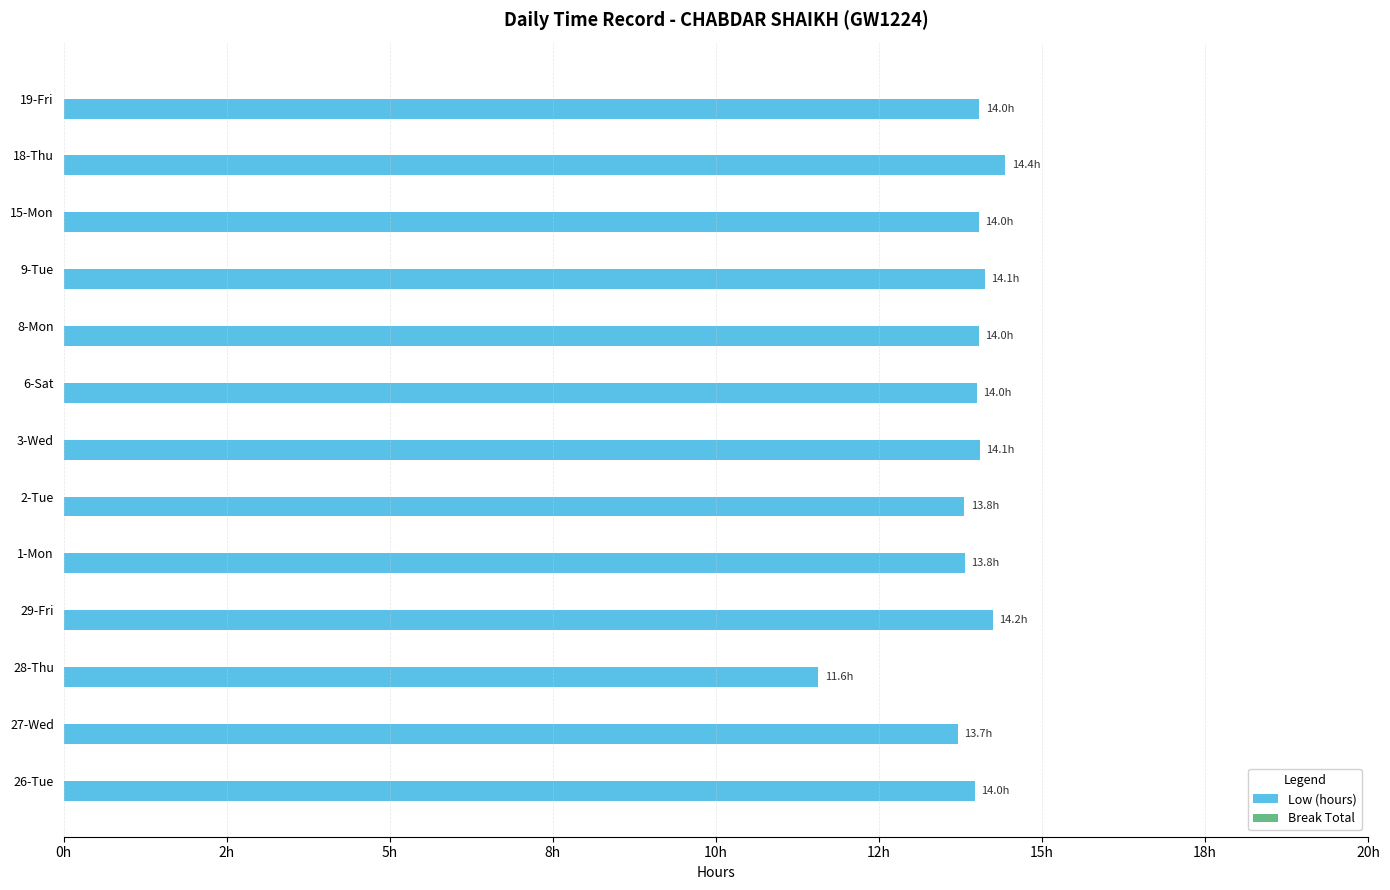

Are the bars horizontal?

Yes